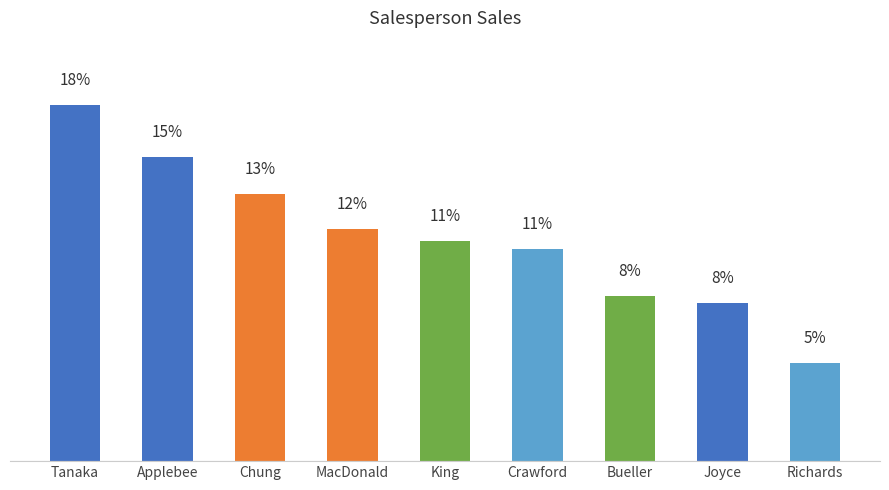

Are the bars horizontal?

No